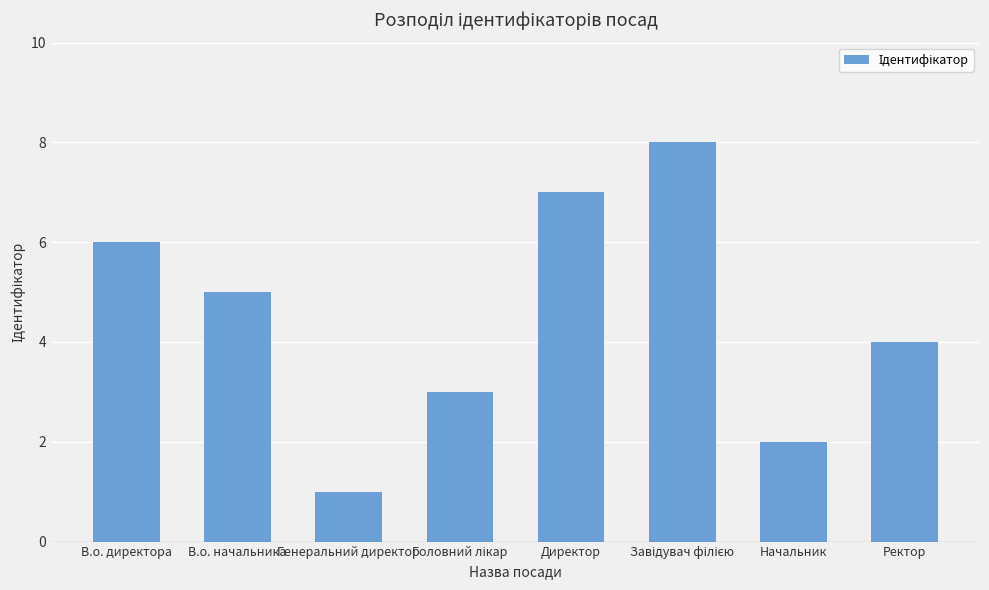

What value does the data have at Директор?

7